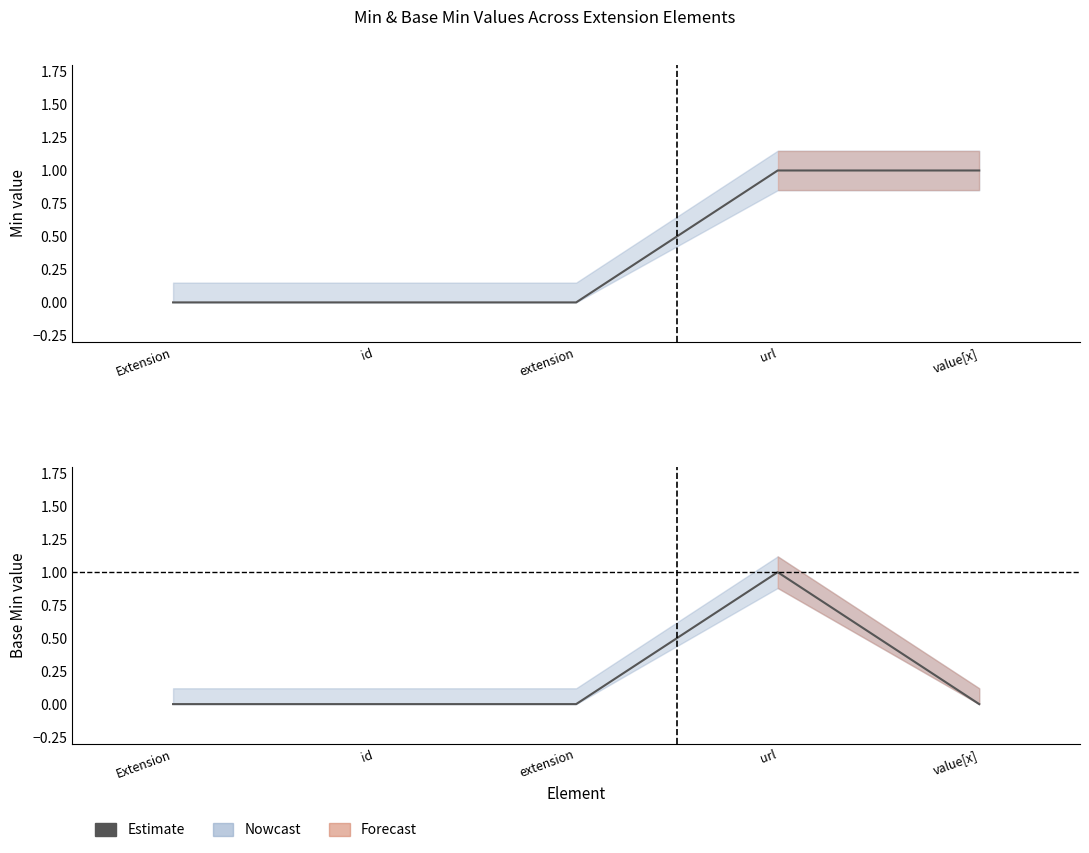

Count the number of values greater than 0.

1